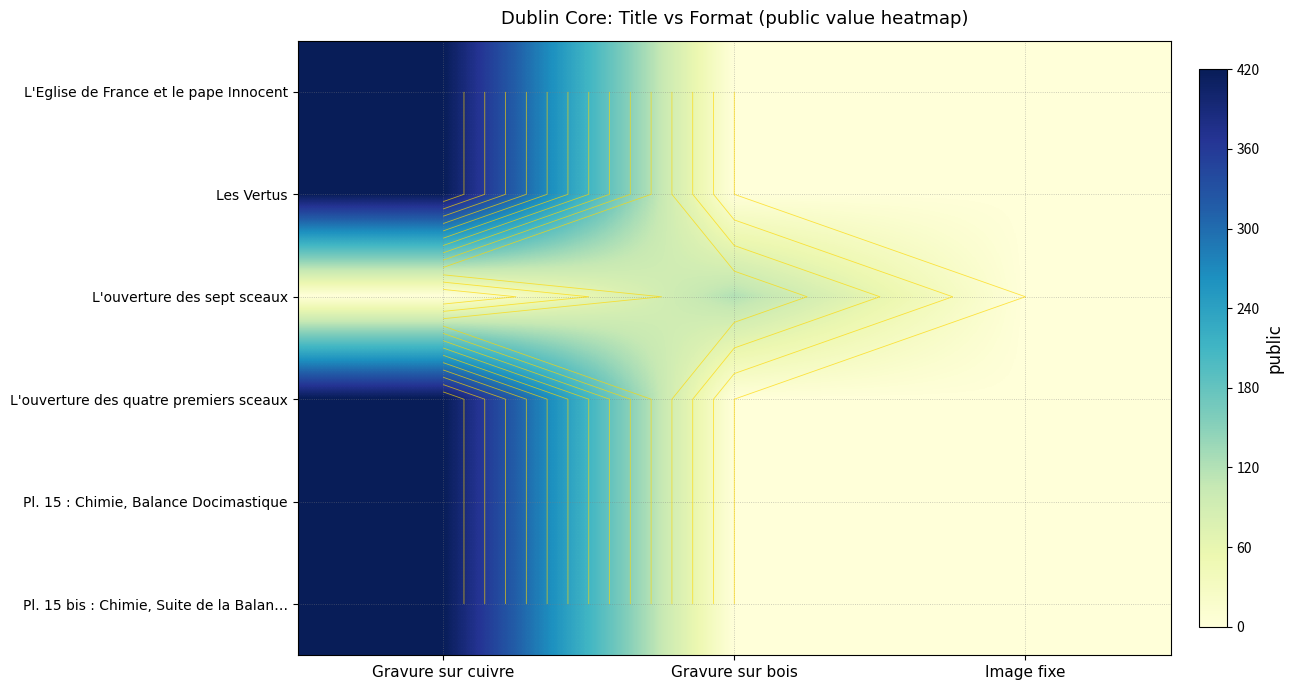

At which category is the sum across all series the highest?

Gravure sur cuivre